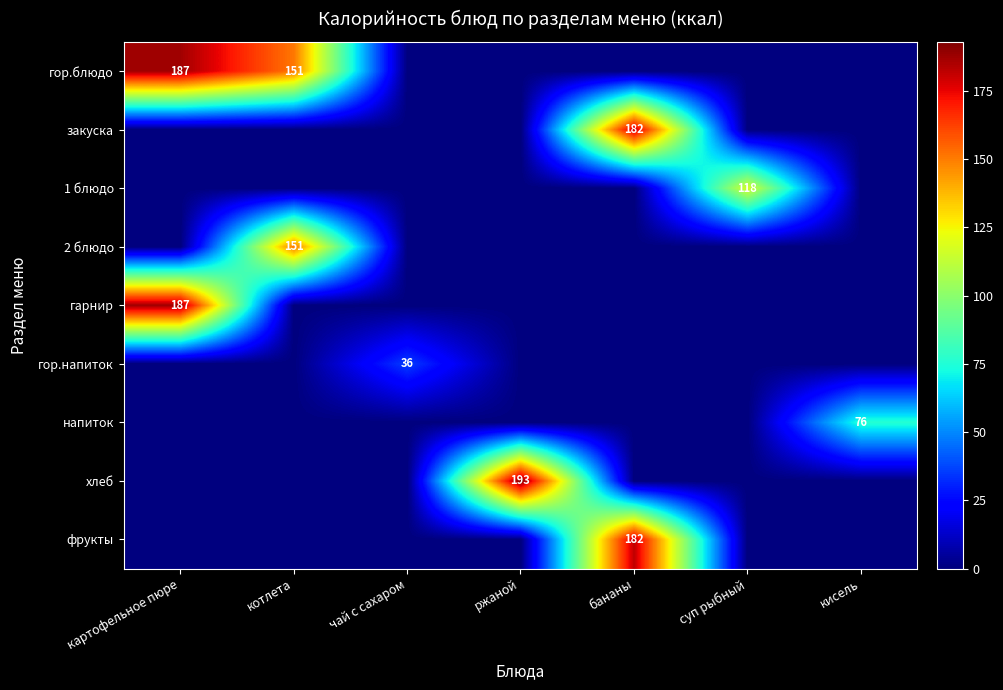

What is the spread (max minus min) of values at бананы?

182